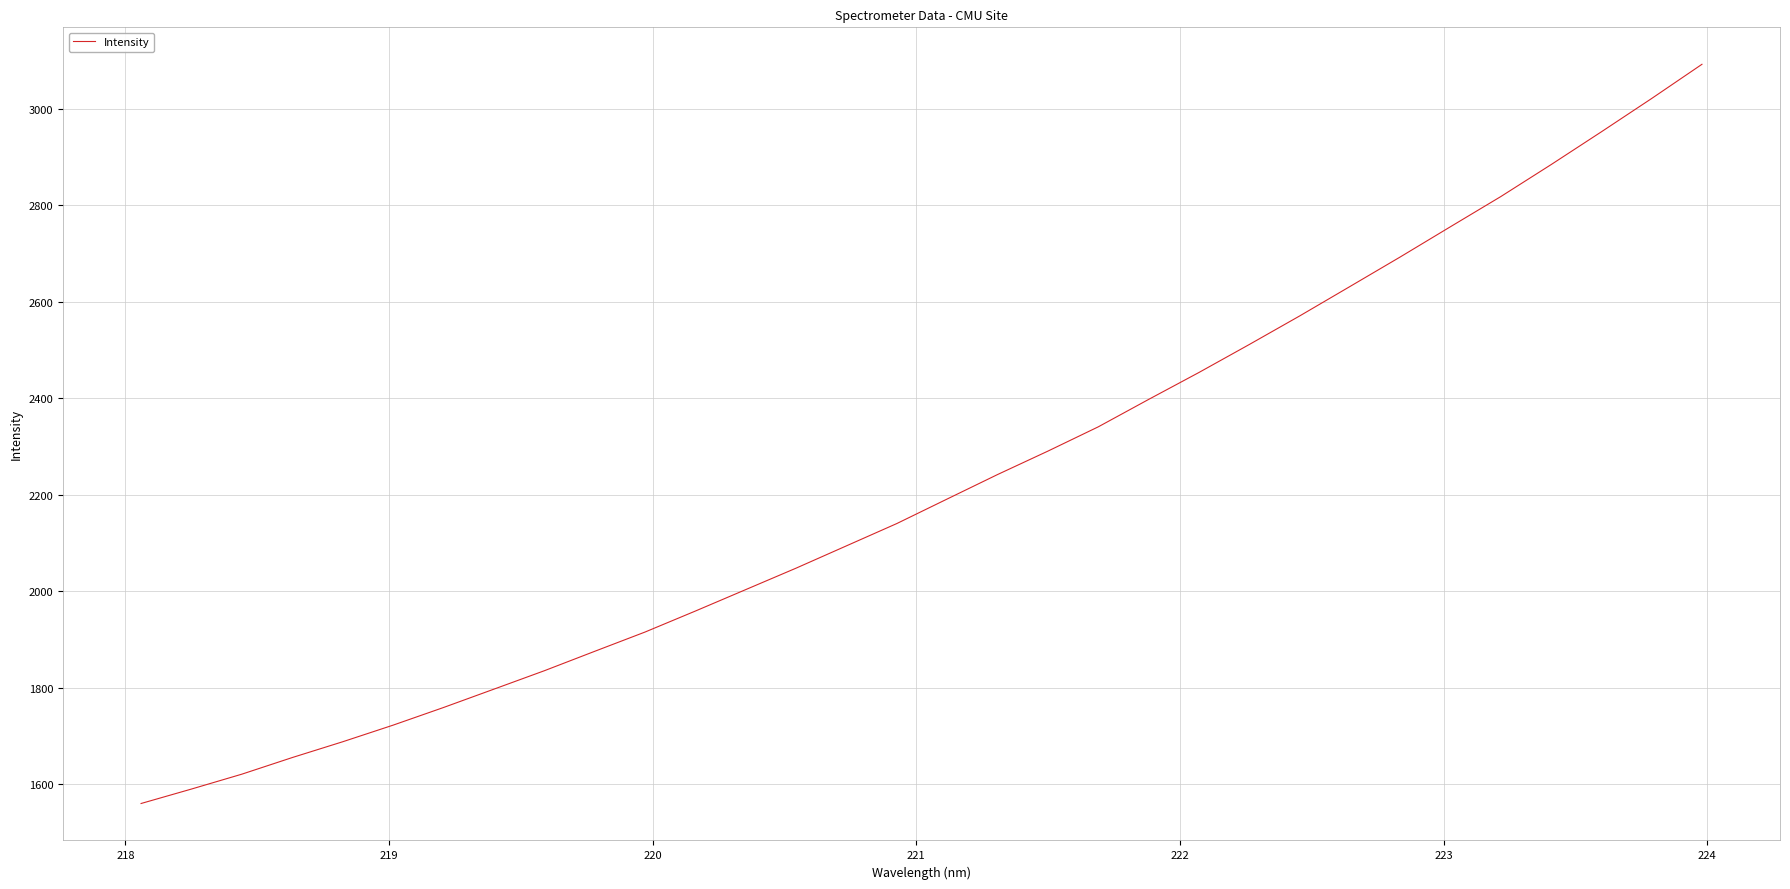

What is the difference between the maximum and minimum values?

1531.6